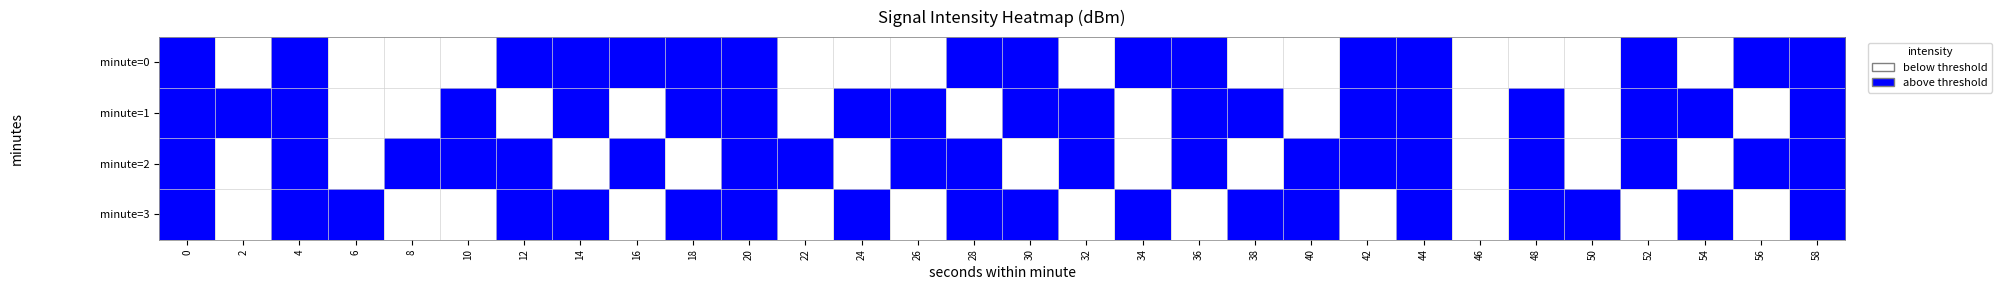

Reading left to right, extract all data points from this chart.

minute=0: 0=1	2=0	4=1	6=0	8=0	10=0	12=1	14=1	16=1	18=1	20=1	22=0	24=0	26=0	28=1	30=1	32=0	34=1	36=1	38=0	40=0	42=1	44=1	46=0	48=0	50=0	52=1	54=0	56=1	58=1
minute=1: 0=1	2=1	4=1	6=0	8=0	10=1	12=0	14=1	16=0	18=1	20=1	22=0	24=1	26=1	28=0	30=1	32=1	34=0	36=1	38=1	40=0	42=1	44=1	46=0	48=1	50=0	52=1	54=1	56=0	58=1
minute=2: 0=1	2=0	4=1	6=0	8=1	10=1	12=1	14=0	16=1	18=0	20=1	22=1	24=0	26=1	28=1	30=0	32=1	34=0	36=1	38=0	40=1	42=1	44=1	46=0	48=1	50=0	52=1	54=0	56=1	58=1
minute=3: 0=1	2=0	4=1	6=1	8=0	10=0	12=1	14=1	16=0	18=1	20=1	22=0	24=1	26=0	28=1	30=1	32=0	34=1	36=0	38=1	40=1	42=0	44=1	46=0	48=1	50=1	52=0	54=1	56=0	58=1